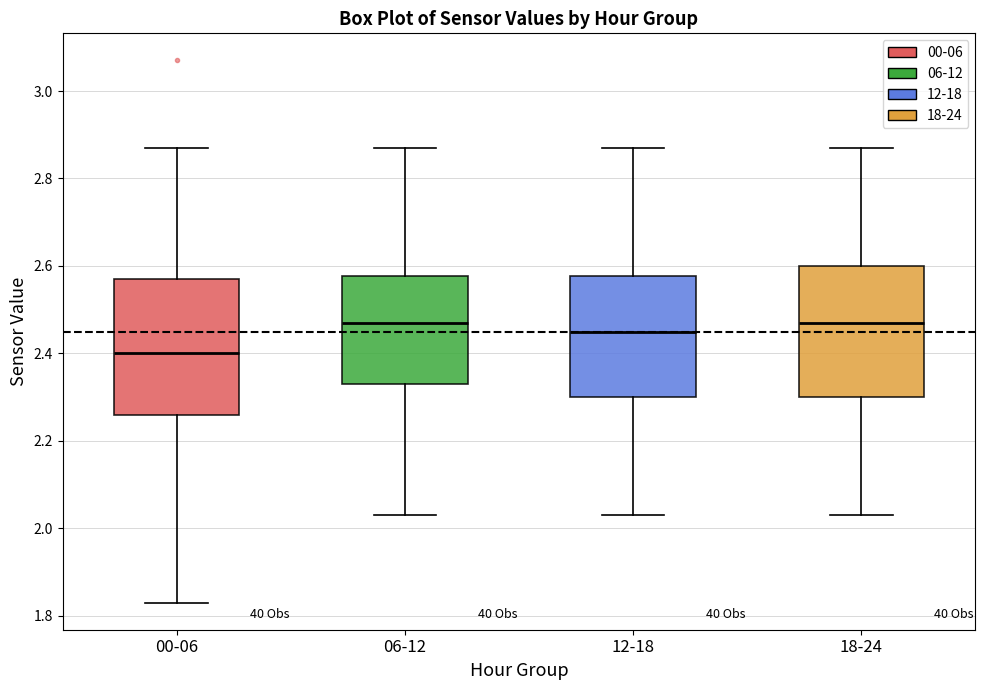

Reading left to right, transcribe this box plot: for each box, give where its median line is, the range the box spans, and where its two whiskers end, as read against the y-axis. The values are not printed on the chart, so give them approximately, as read against the axis.

00-06: median 2.40, box 2.26 to 2.58, whiskers 1.84 to 2.88
06-12: median 2.48, box 2.34 to 2.58, whiskers 2.04 to 2.88
12-18: median 2.46, box 2.30 to 2.58, whiskers 2.04 to 2.88
18-24: median 2.48, box 2.30 to 2.60, whiskers 2.04 to 2.88